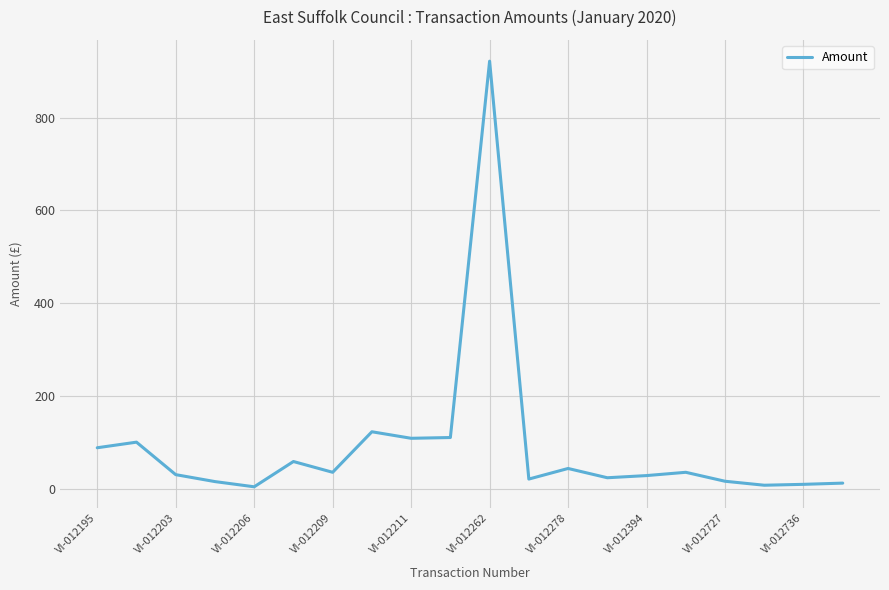

What is the greatest value displayed?

921.6